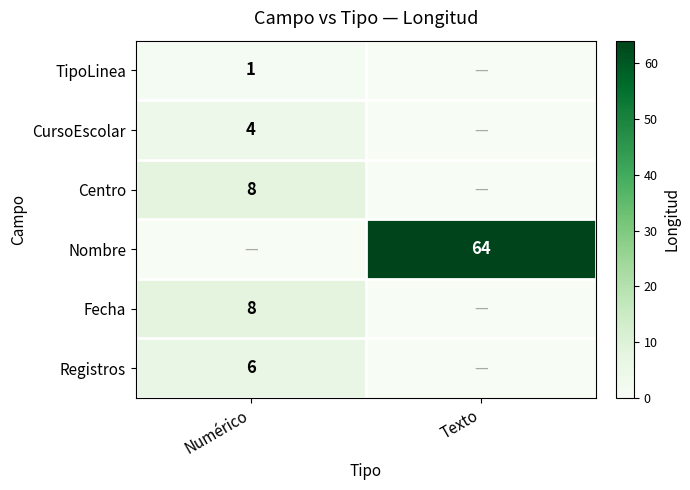

Is it true that Fecha equals 12 at Numérico?

False